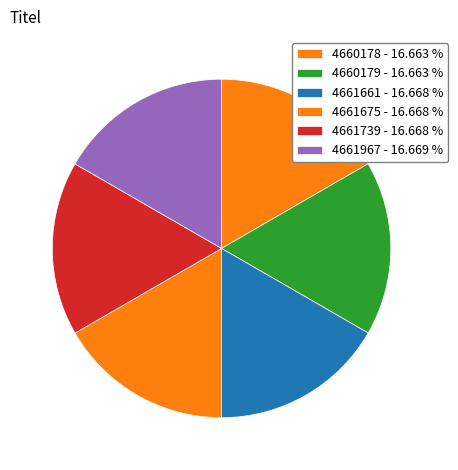

How many segments does this pie chart have?

6